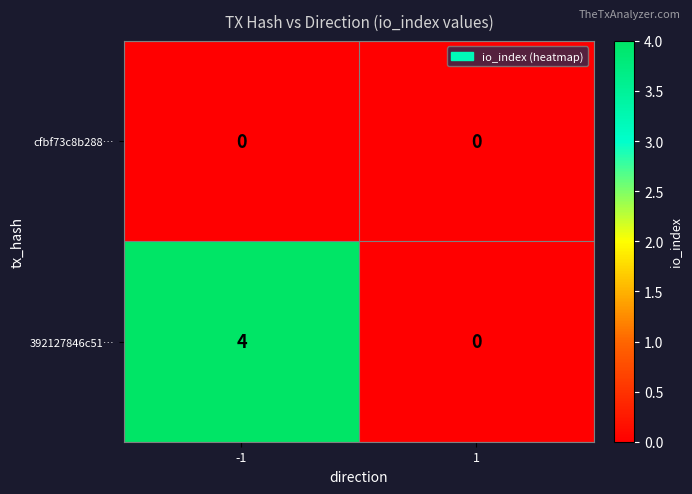

Which series has the widest spread of values?

392127846c51…